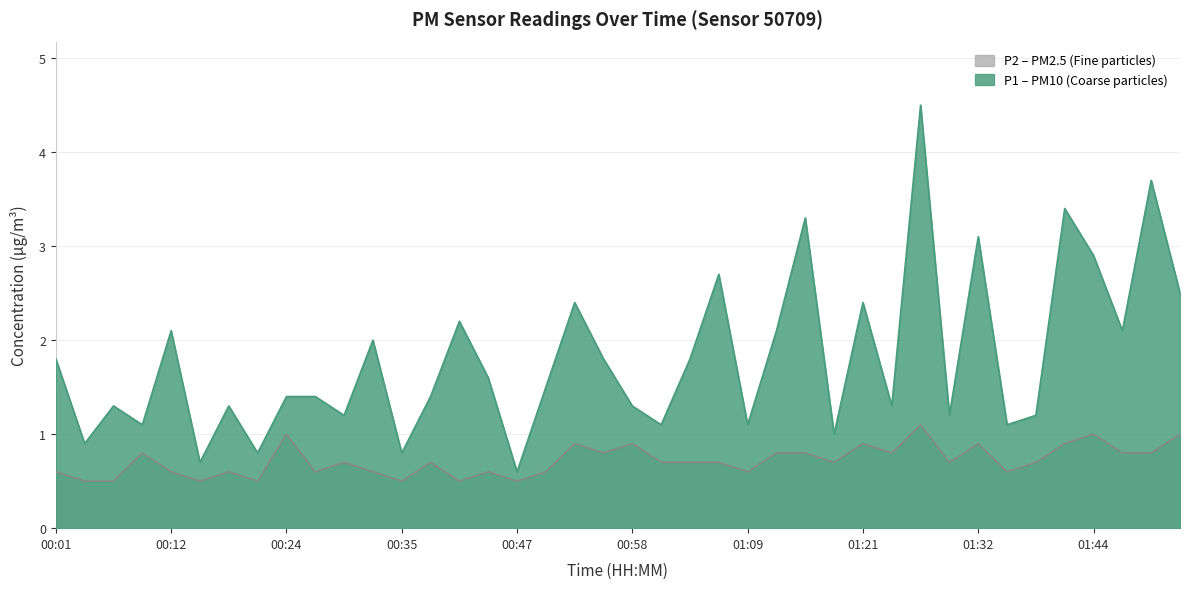

At which category is the sum across all series the highest?

01:27